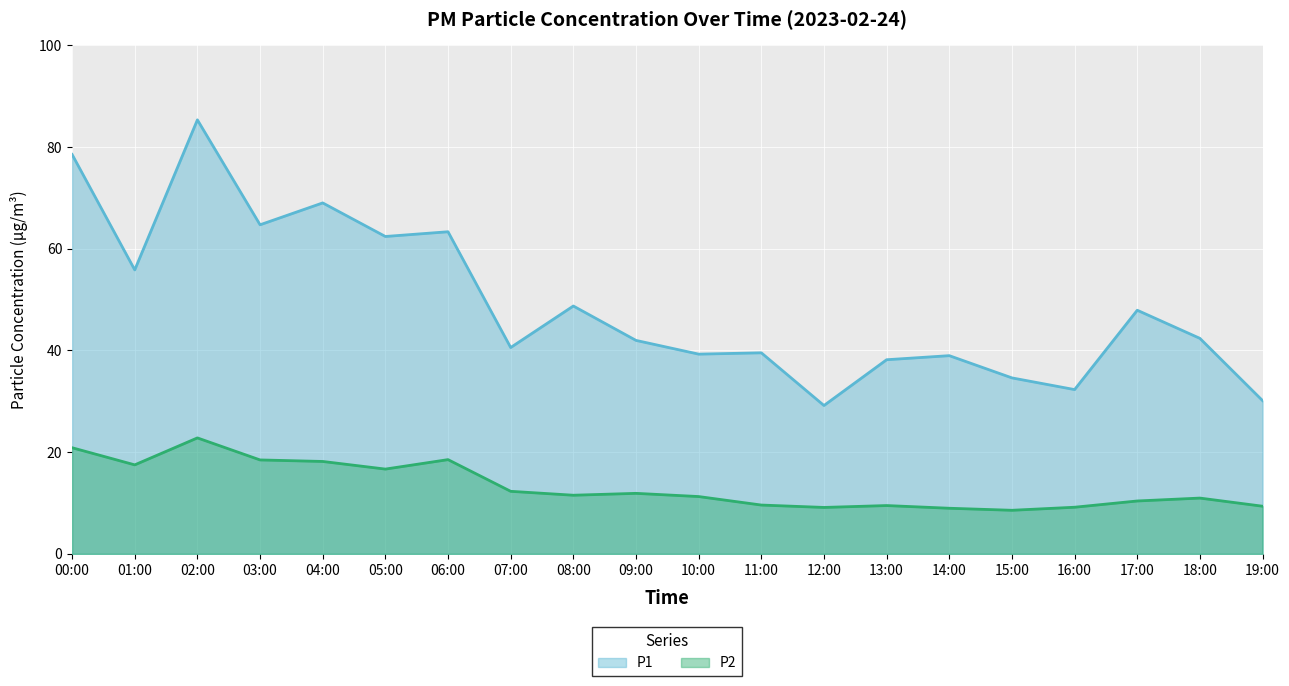

What is the difference between the P2 values at 14:00 and 18:00?

2.0